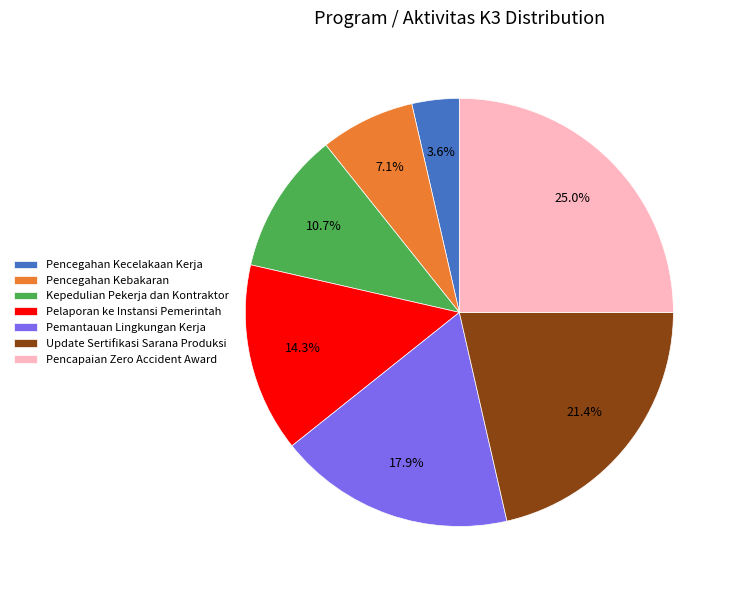

How many segments does this pie chart have?

7